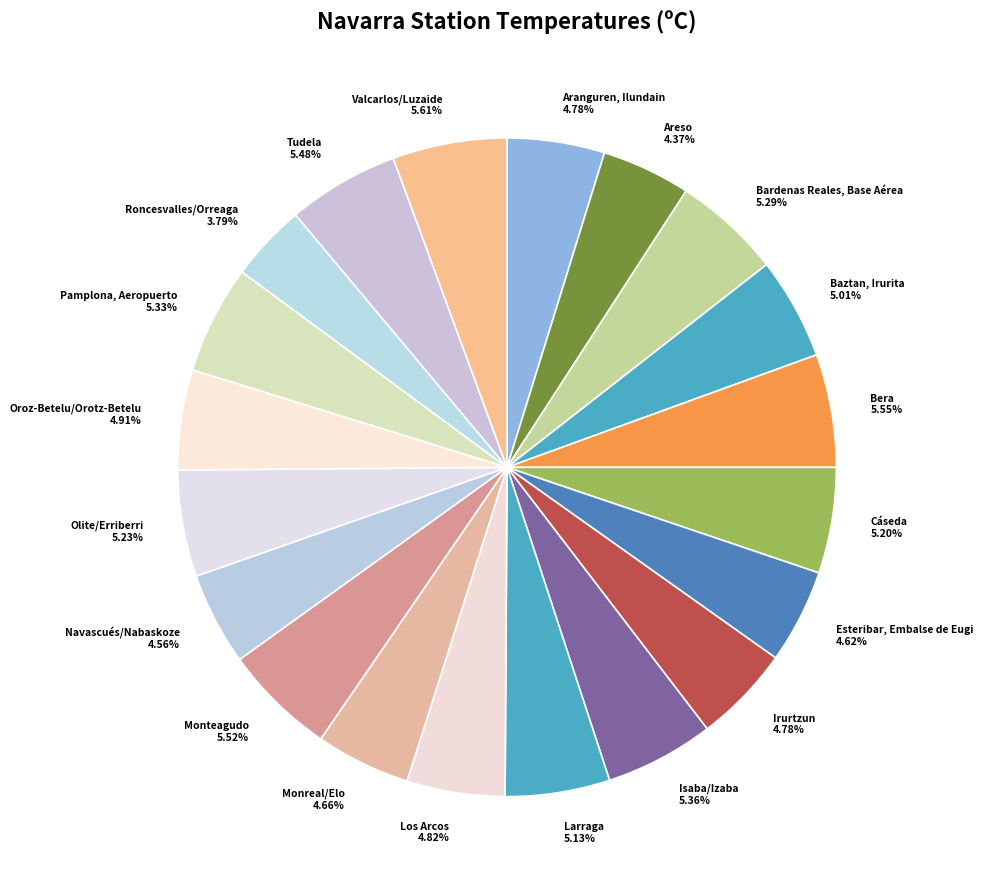

To the nearest percent, what is the difference between the largest and smallest slice percentages?

2%